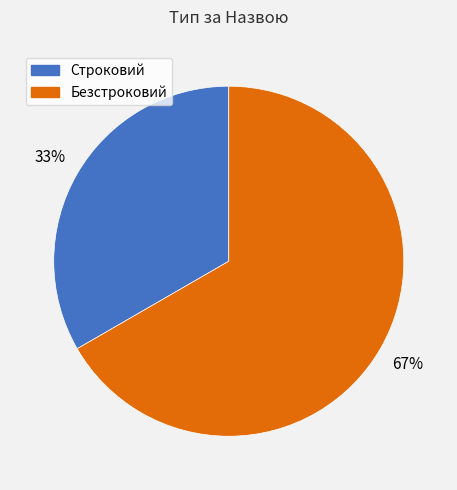

What is the ratio of the value at Строковий to the value at Безстроковий?

0.5